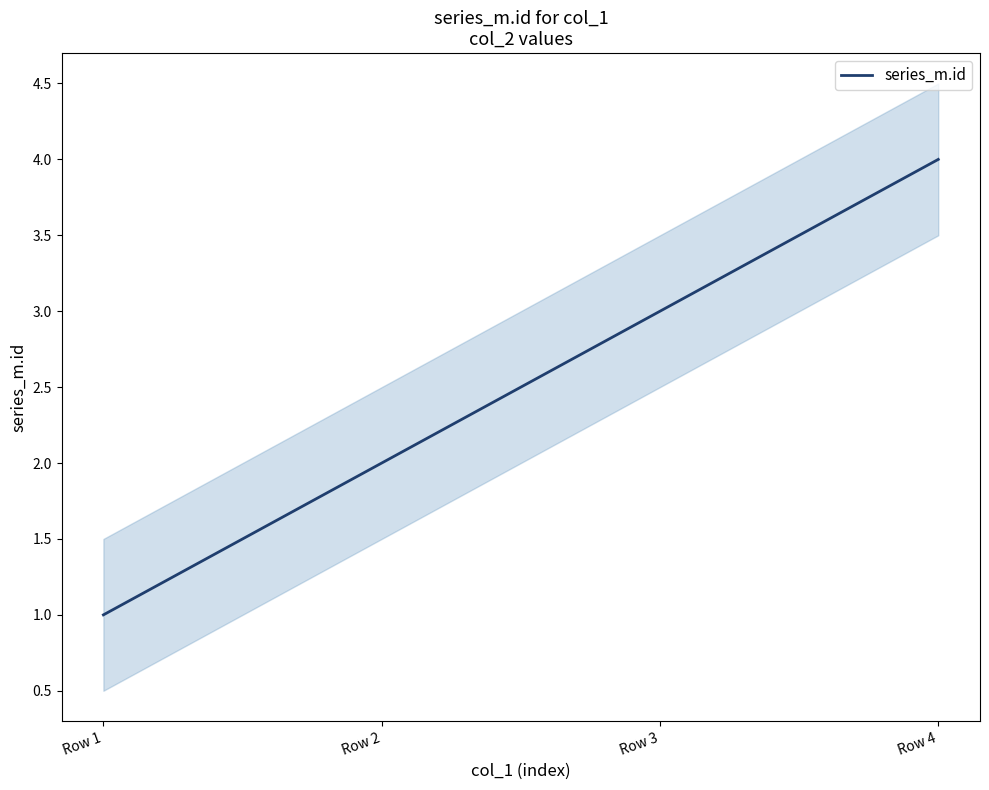

True or false: the data shows 4 at Row 4.

True